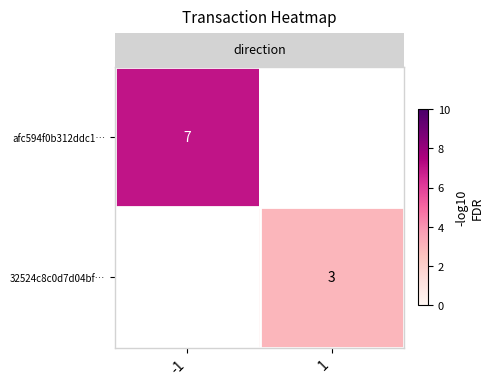

How many categories are shown in the chart?

2